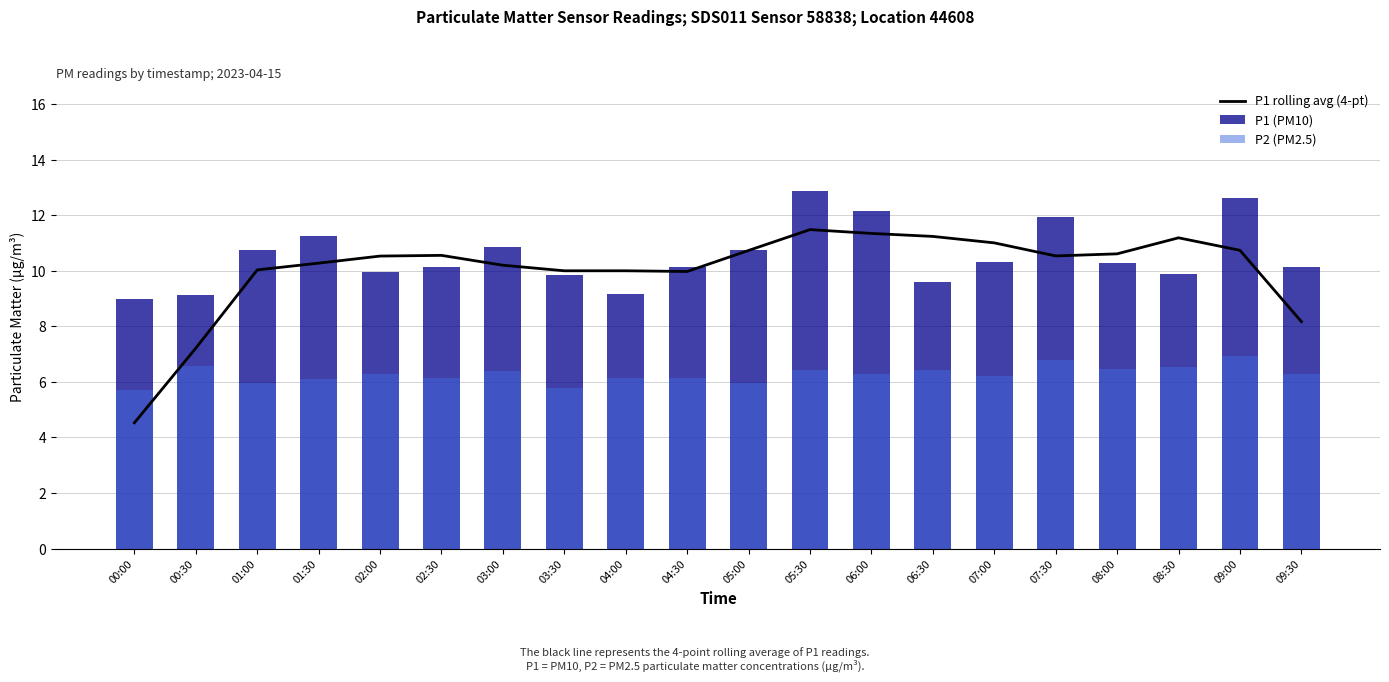

How many values in the P1 rolling avg (4-pt) series exceed 10?

14